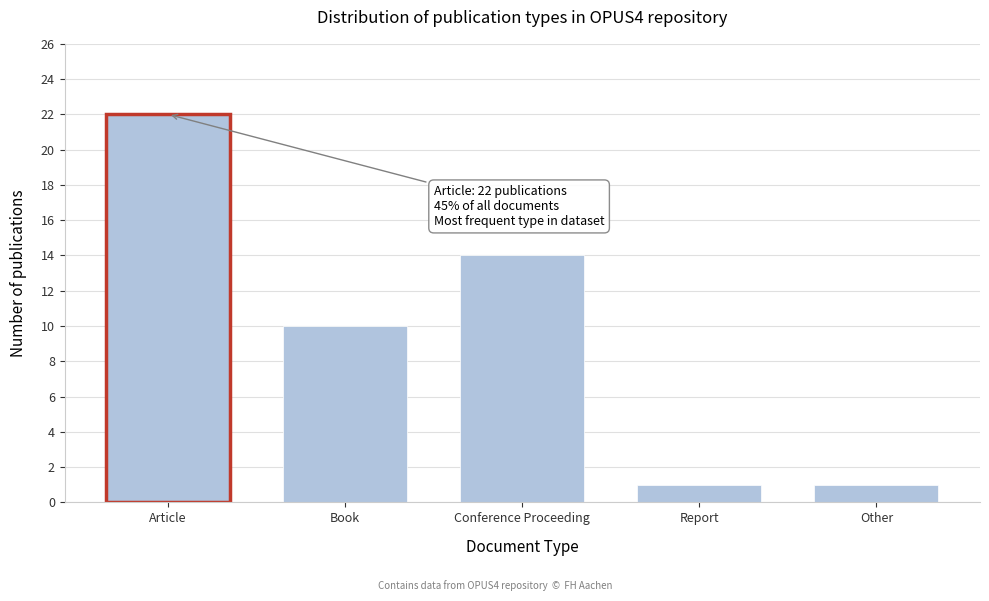

Reading right to left, extract all data points from this chart.

Other=1	Report=1	Conference Proceeding=14	Book=10	Article=22